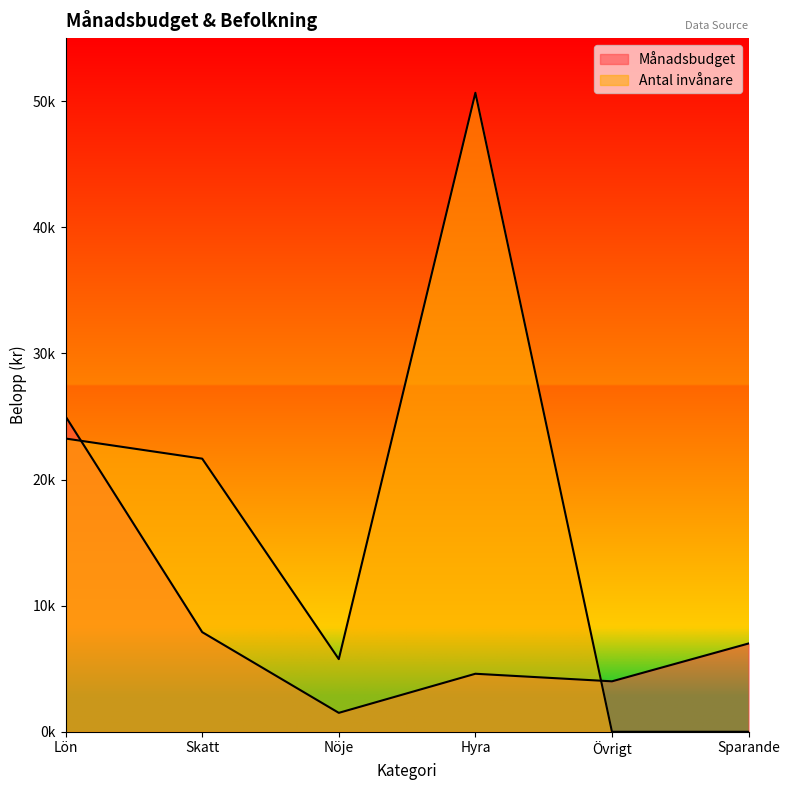

What is the difference between the maximum and minimum values in the Antal invånare series?

50665